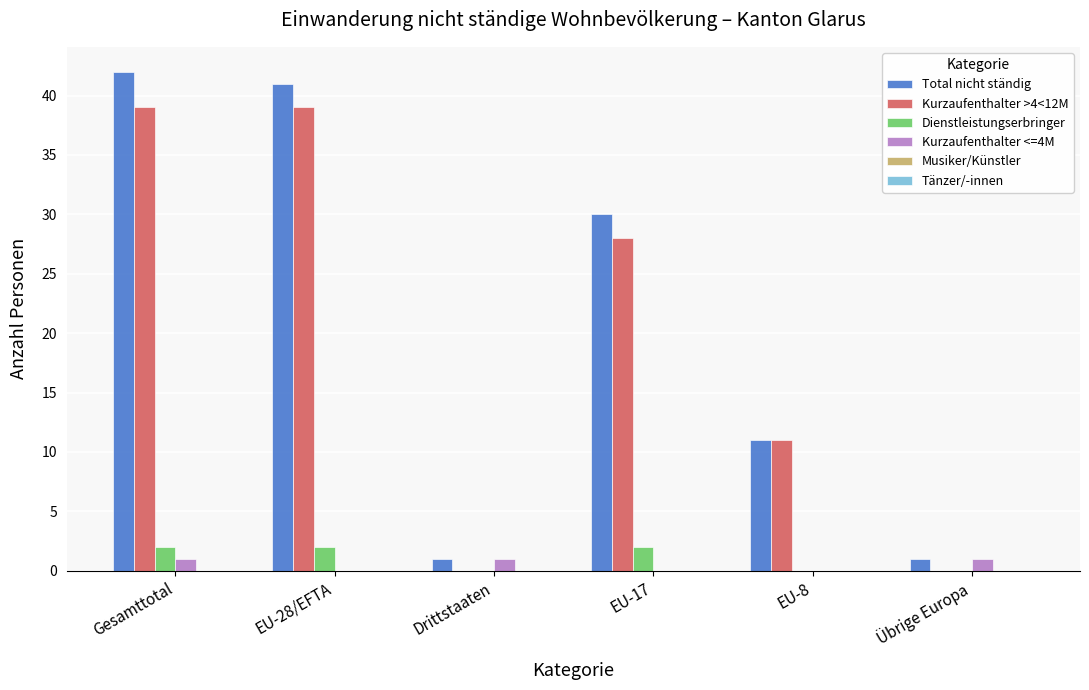

The Kurzaufenthalter <=4M series shows 0 at EU-8. True or false?

True